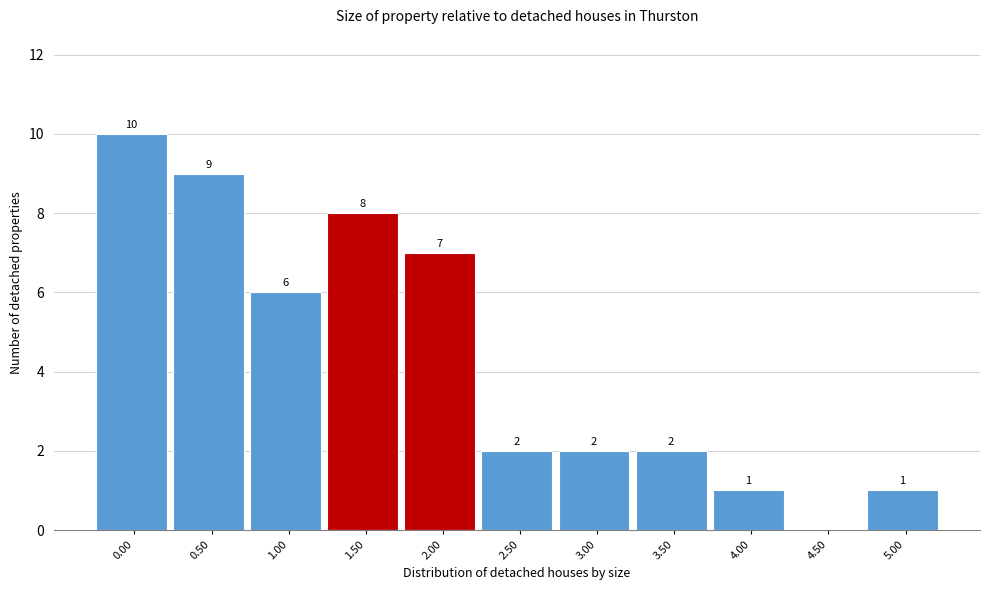

Reading right to left, transcribe all the data shown in this chart.

5.00=1	4.50=0	4.00=1	3.50=2	3.00=2	2.50=2	2.00=7	1.50=8	1.00=6	0.50=9	0.00=10